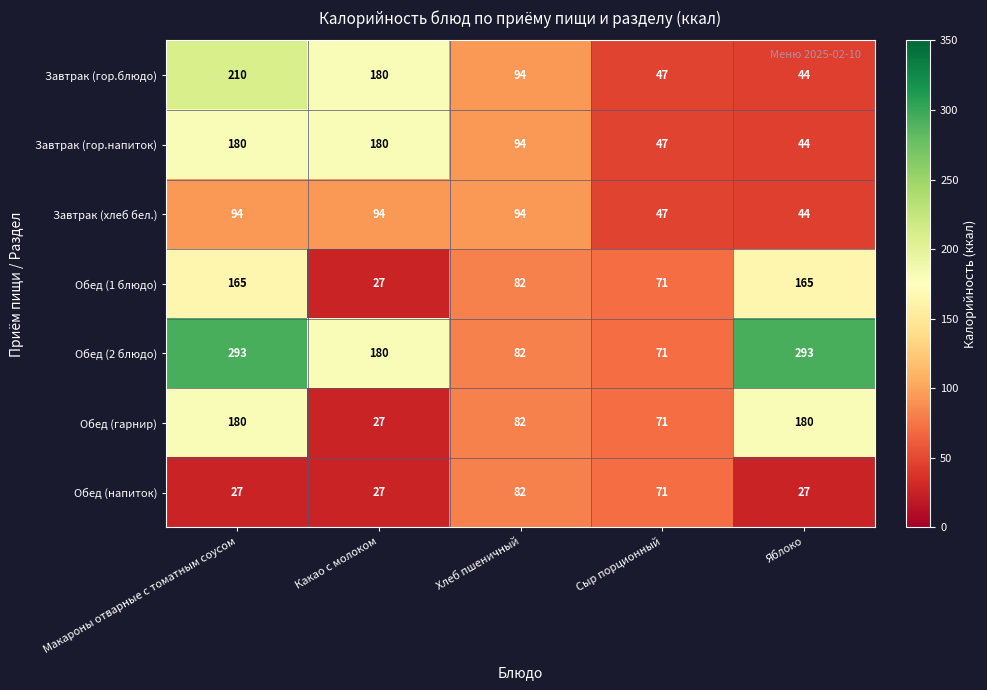

At which category is the sum across all series the highest?

Макароны отварные с томатным соусом